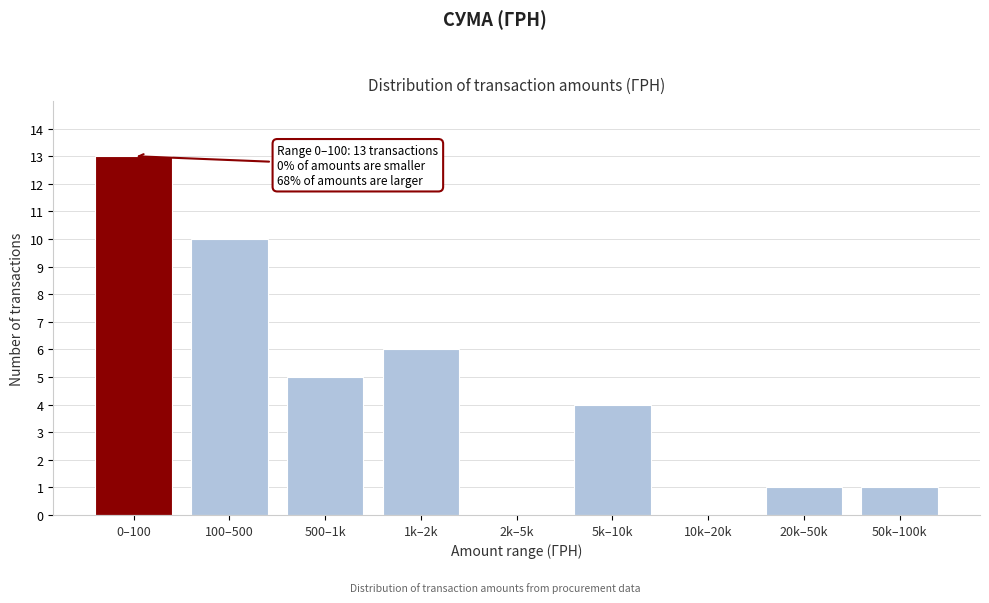

Reading left to right, list all the values displayed in this chart.

0–100=13	100–500=10	500–1k=5	1k–2k=6	2k–5k=0	5k–10k=4	10k–20k=0	20k–50k=1	50k–100k=1